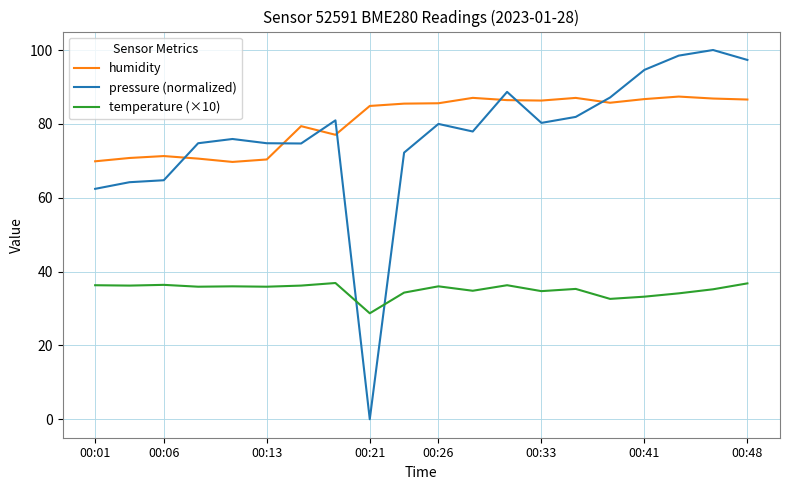

Does the chart display data point markers on the line(s)?

No